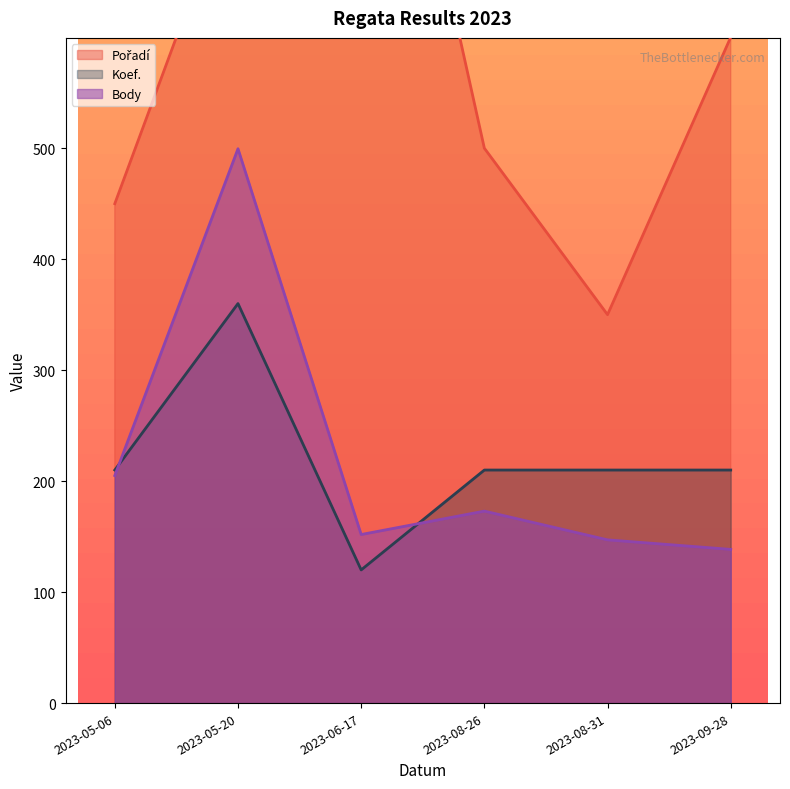

How many values in the Pořadí series are below 600?

3